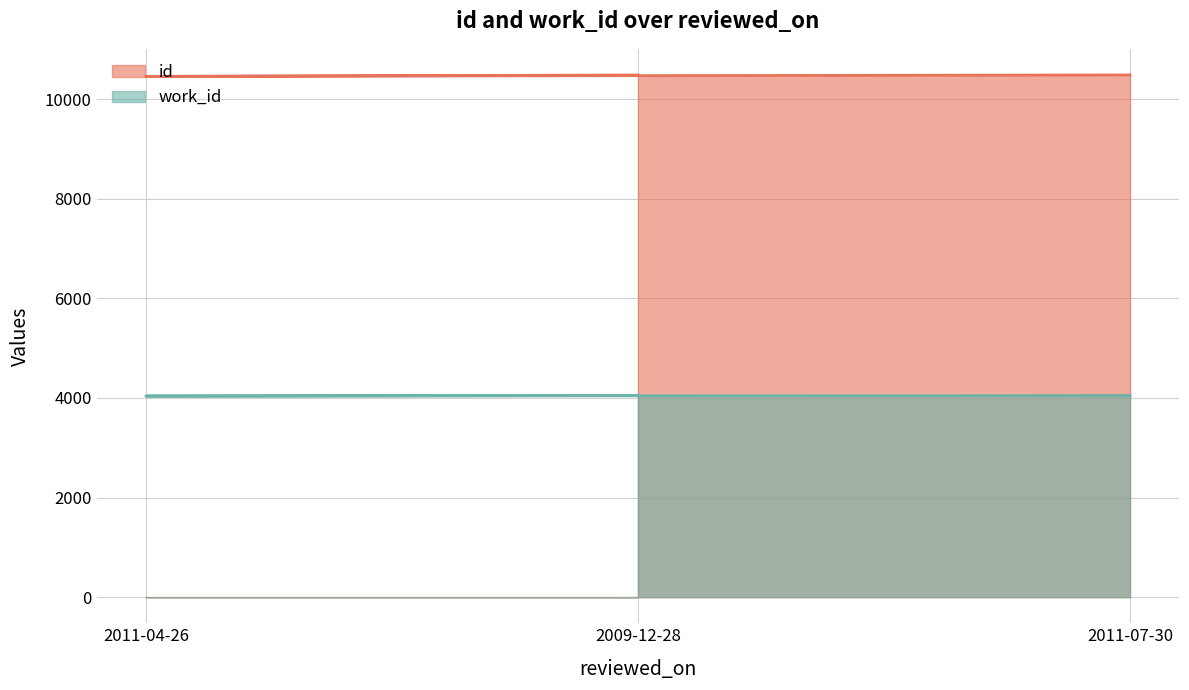

What is the value of the id point at the 3rd from the left?

10483